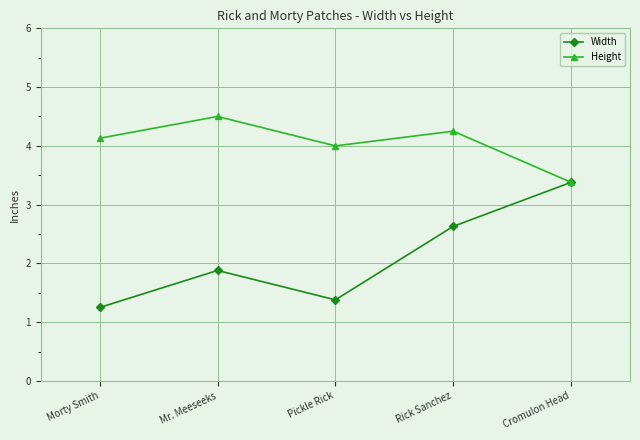

What is the maximum value for Height?

4.5